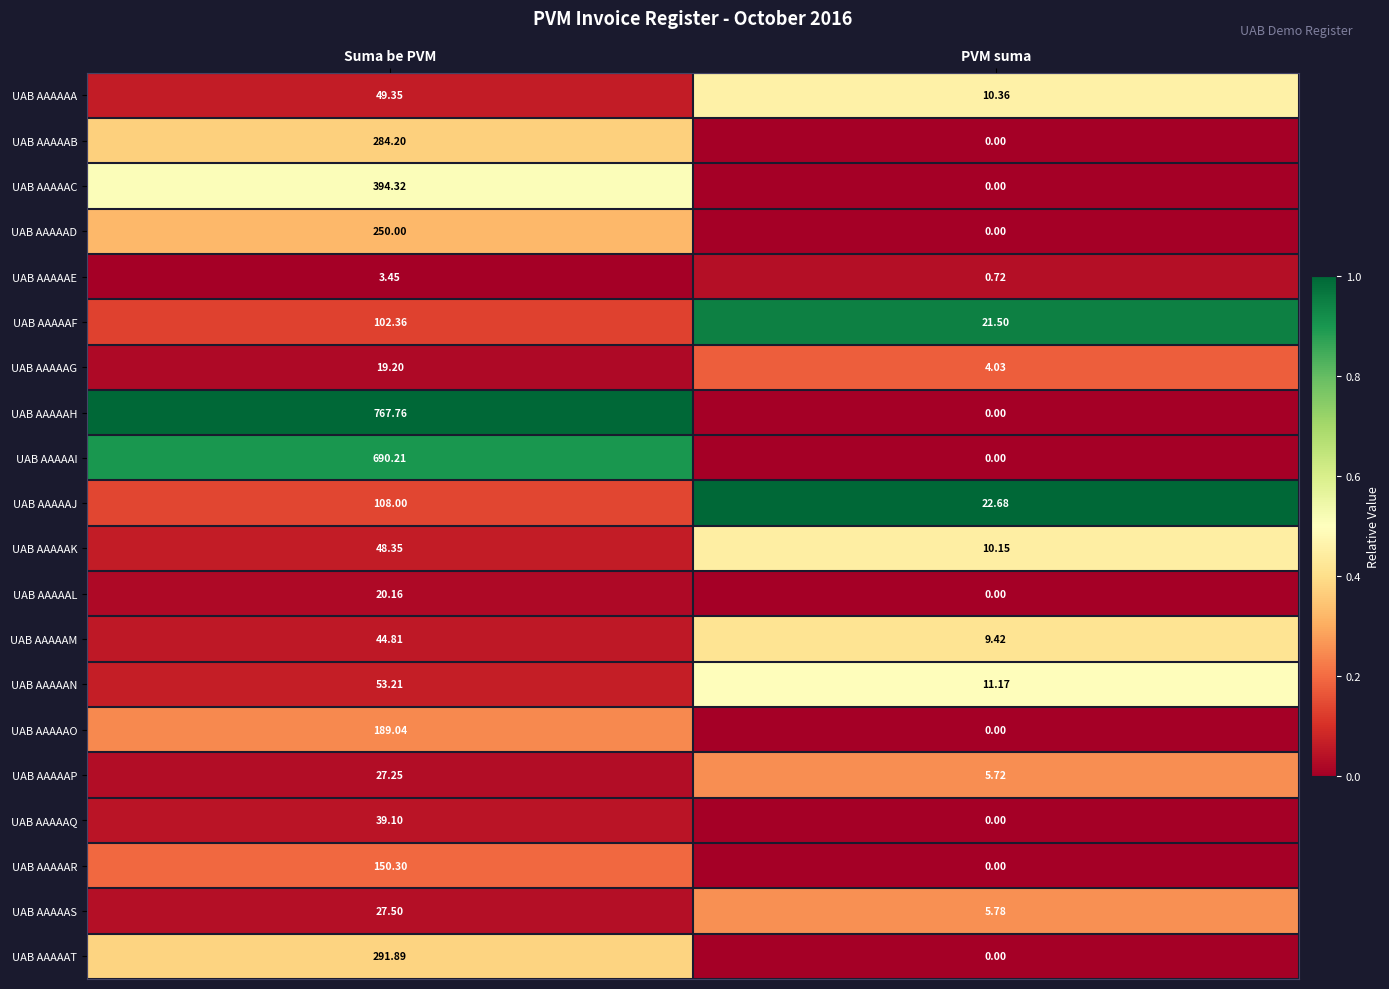

Where does the UAB AAAAAA series first go above 49?

Suma be PVM